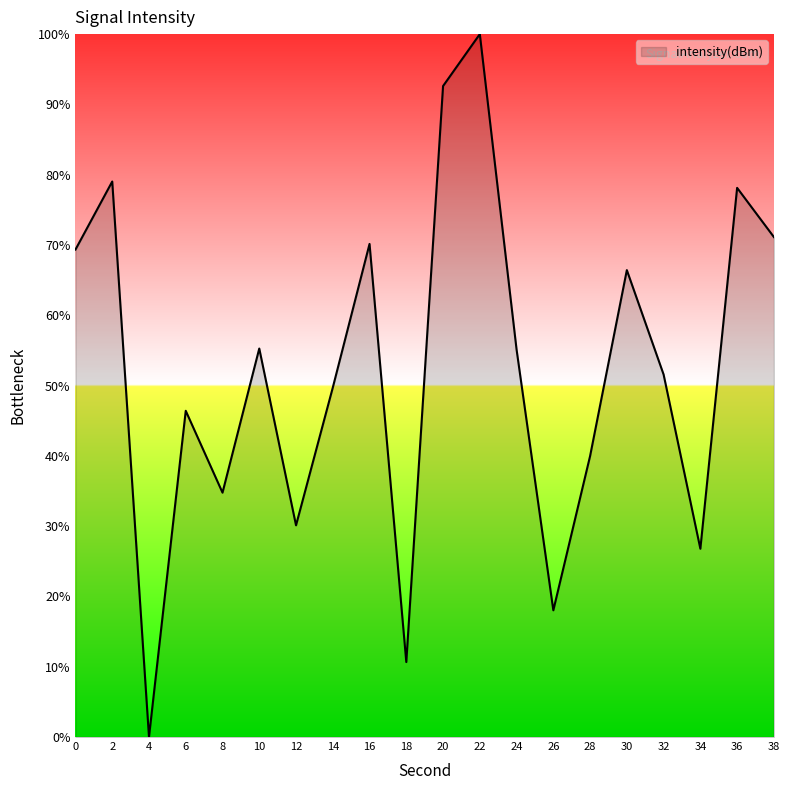

At which label is the value closest to 50?

14